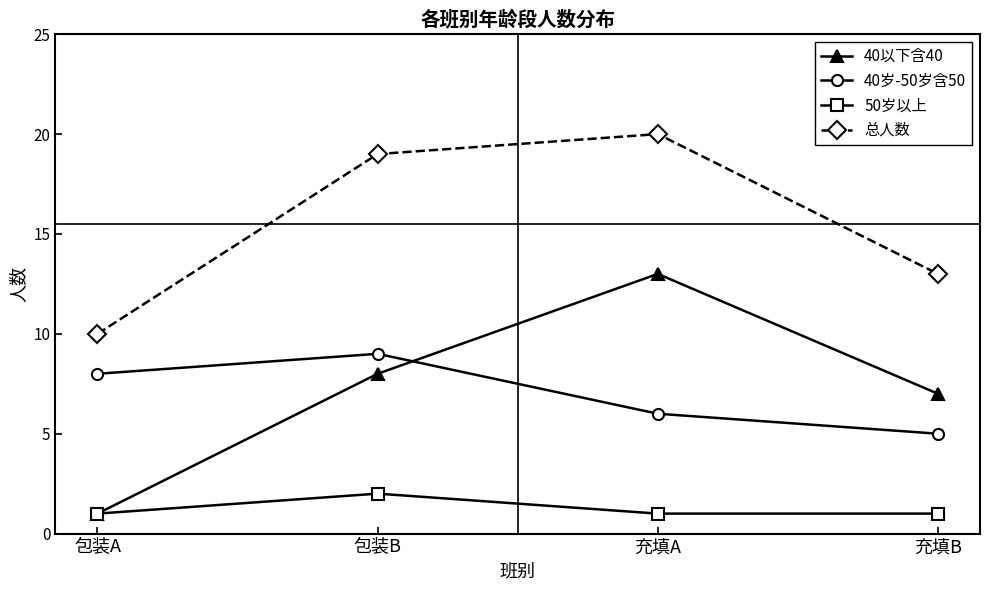

How many interior local peaks does the 40岁-50岁含50 series have?

1